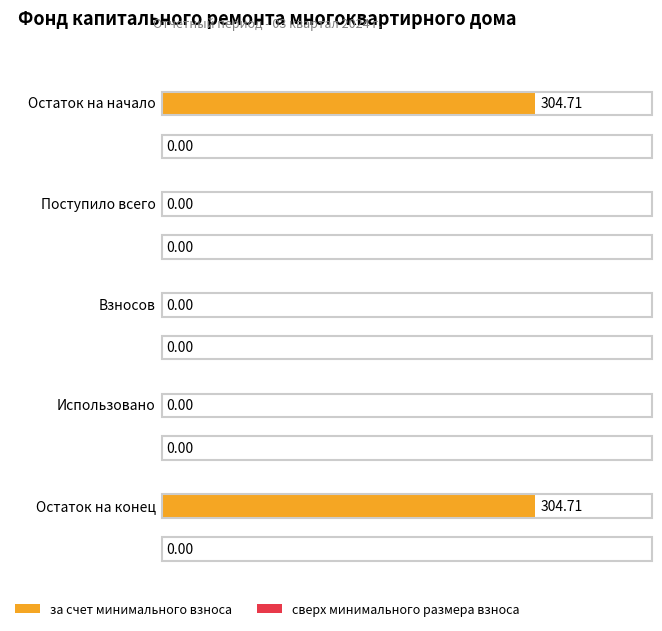

Reading right to left, list all the values displayed in this chart.

за счет минимального взноса: 304.7	0.0	0.0	0.0	304.7
сверх минимального размера взноса: 0.0	0.0	0.0	0.0	0.0